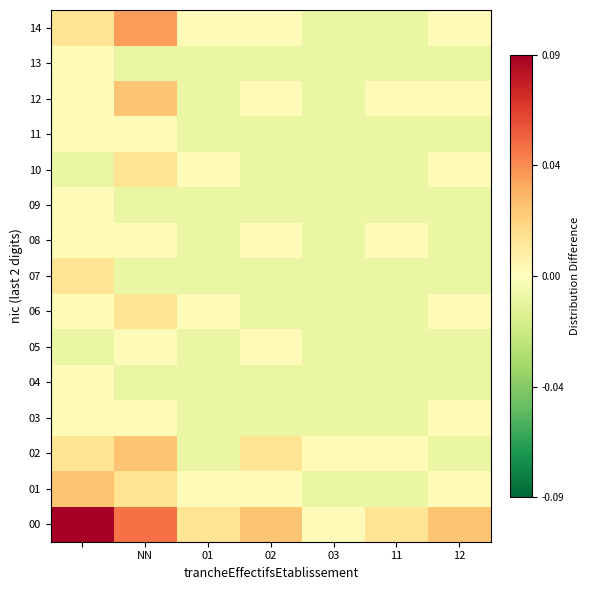

Which category has the lowest value across all series?

03